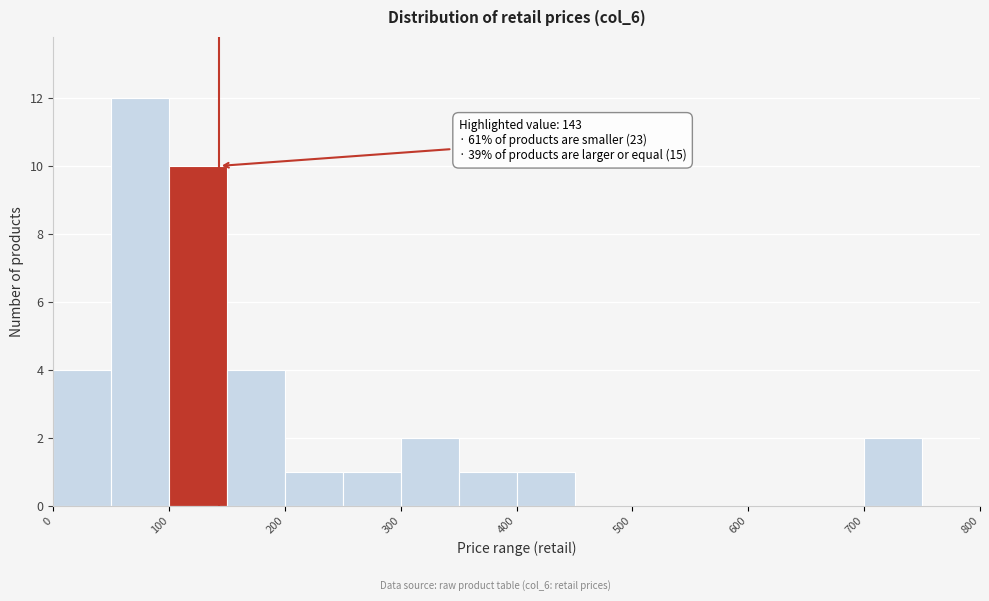

Over which range of the x-axis is the bar tallest?

50 to 100